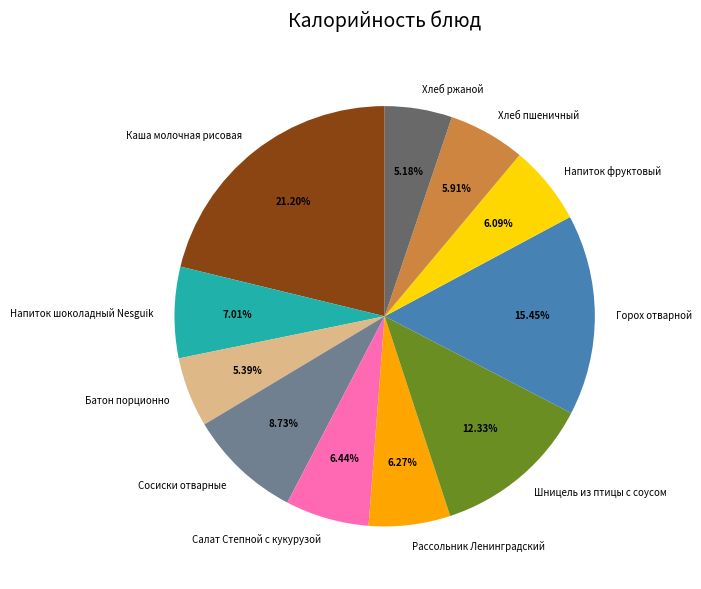

The Напиток шоколадный Nesguik slice represents 1% of the pie. True or false?

False